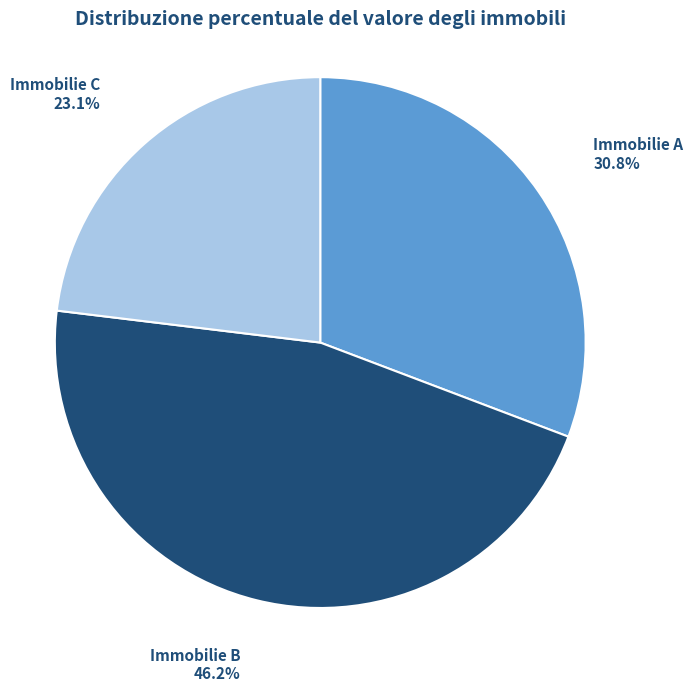

Is there any slice that represents more than half of the pie?

No